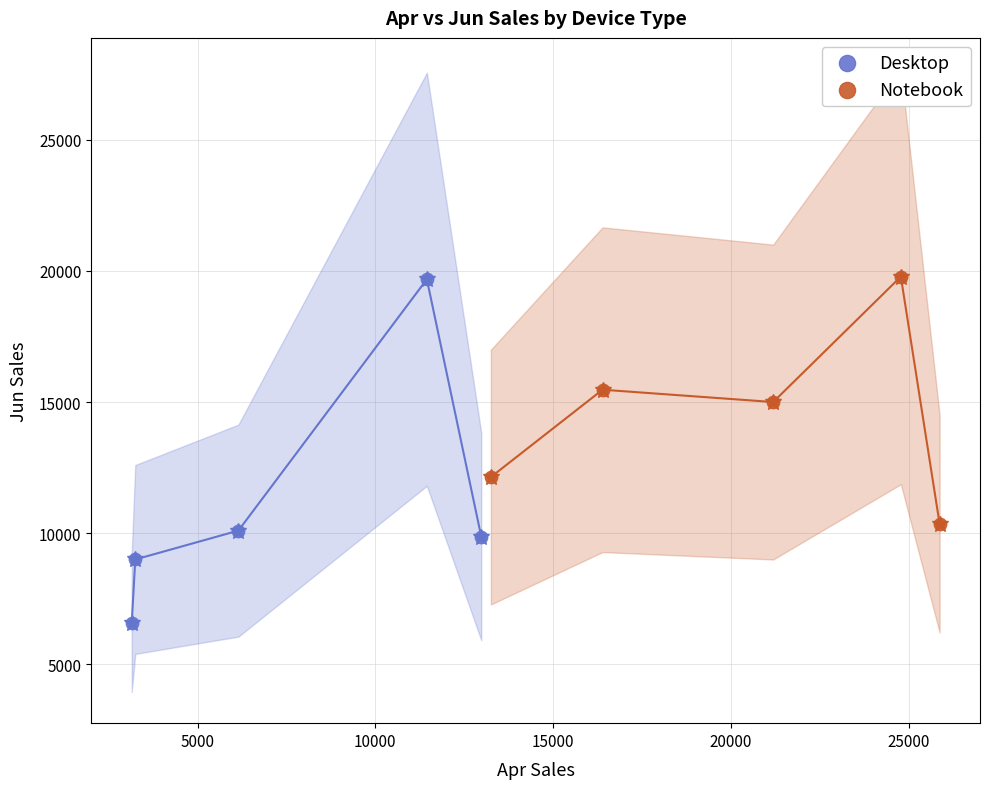

Which series has the largest Y range (max minus min)?

Desktop